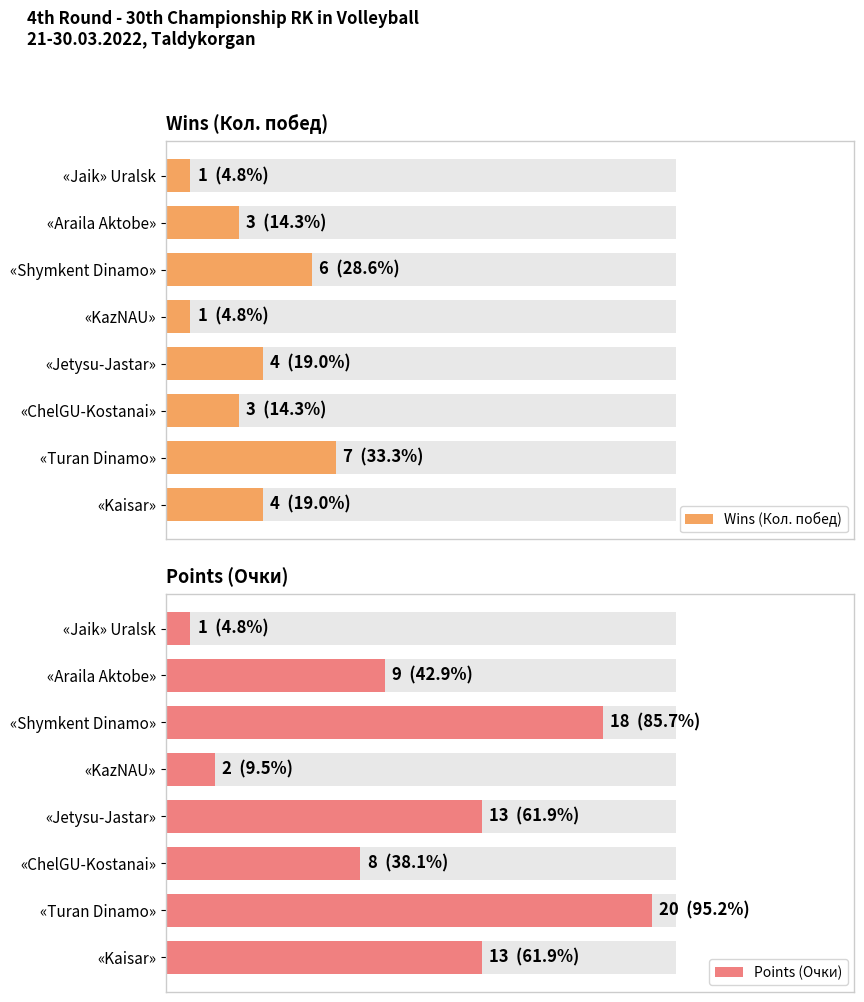

List the series in order of their peak value, highest first.

Points (Очки), Wins (Кол. побед)